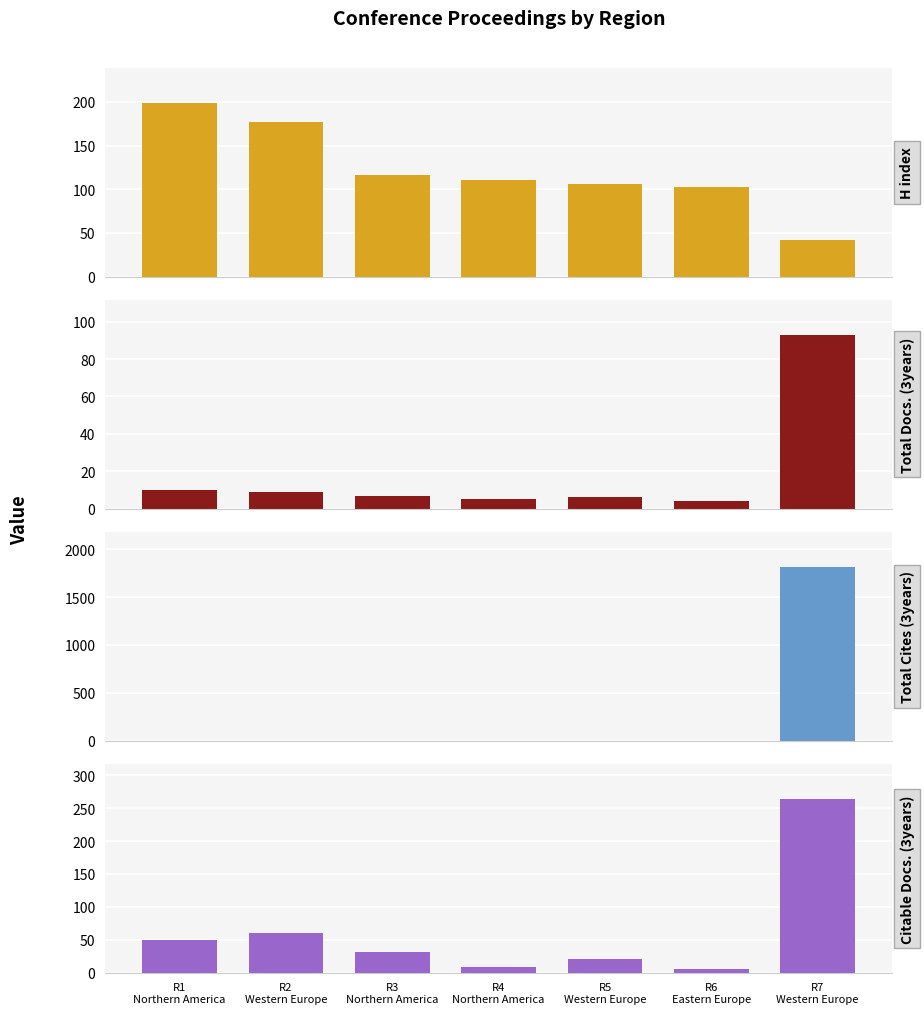

Which category has the highest value across all series?

R7
Western Europe